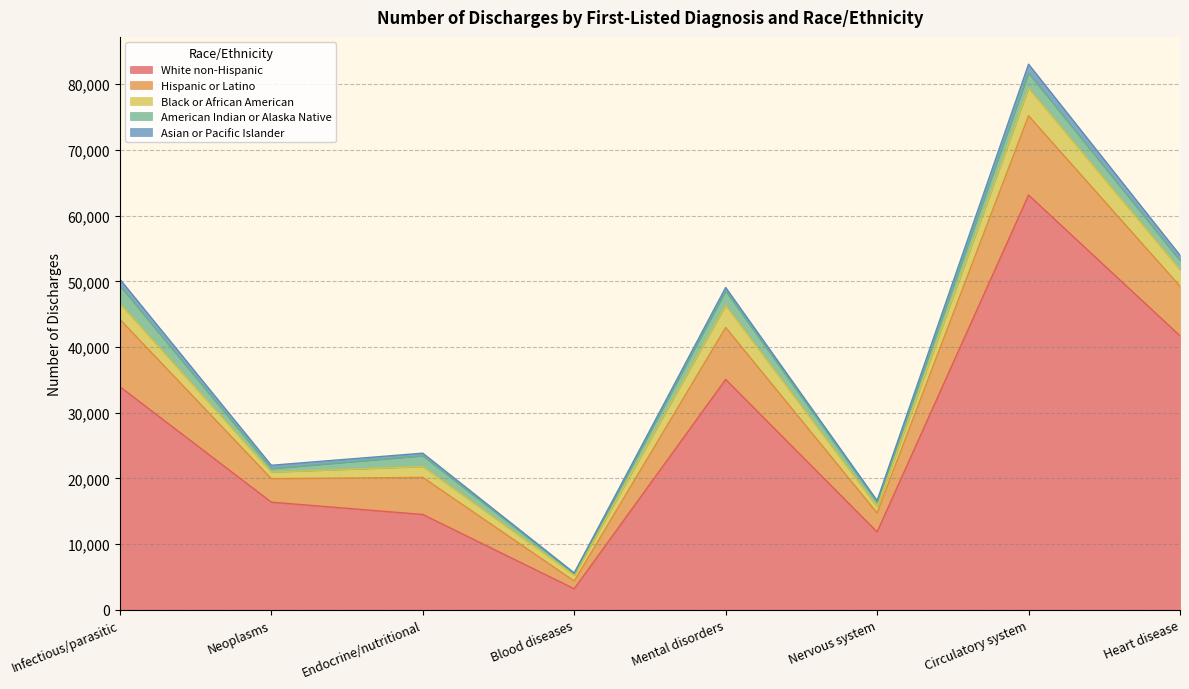

Between Blood diseases and Heart disease, which series saw the biggest shift?

White non-Hispanic